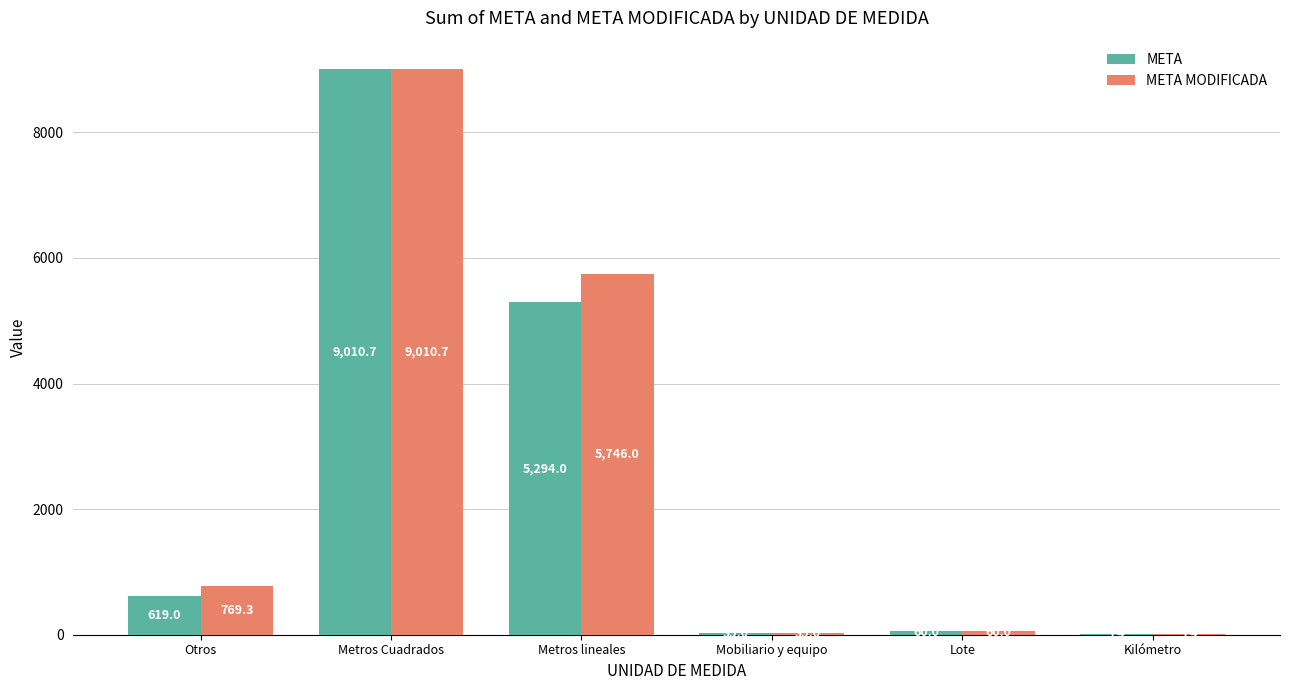

What are all the series names shown in the legend?

META, META MODIFICADA